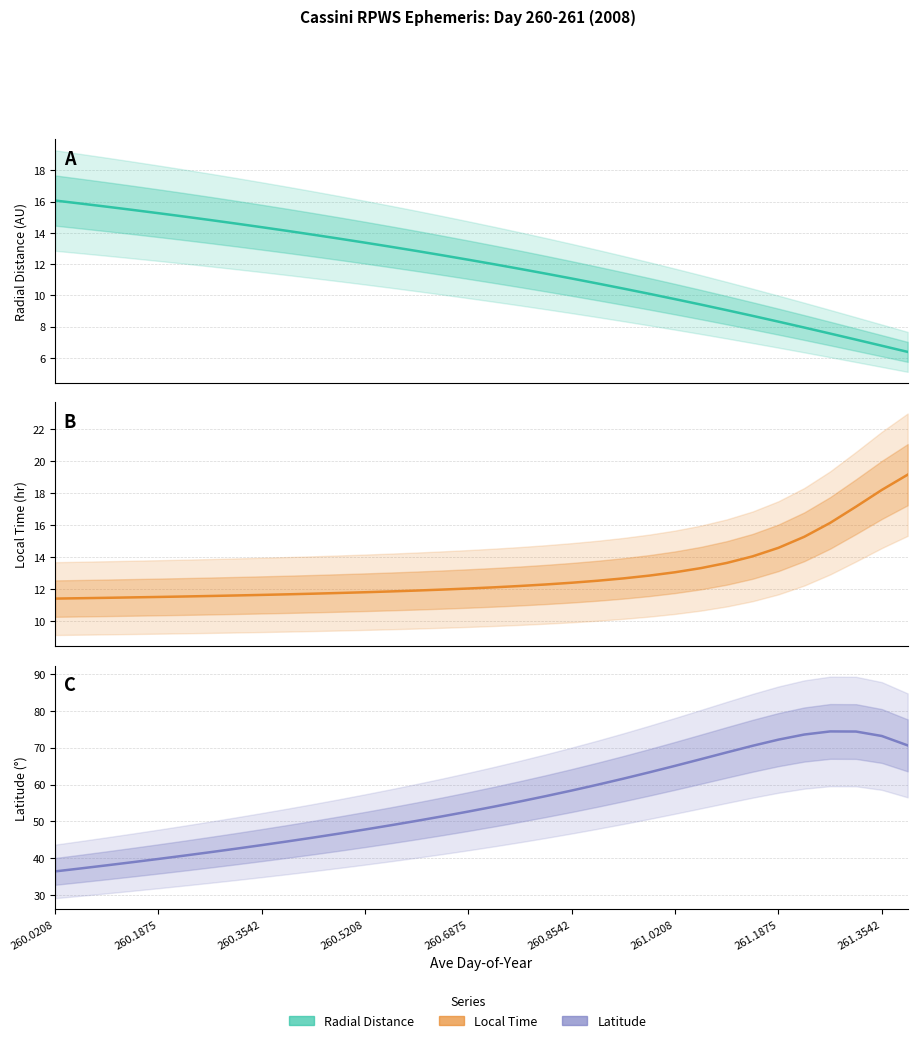

Reading right to left, extract all data points from this chart.

Radial_Distance: 6.4	6.8	7.2	7.6	7.9	8.3	8.7	9.1	9.4	9.8	10.1	10.4	10.8	11.1	11.4	11.7	12.0	12.3	12.6	12.8	13.1	13.4	13.6	13.9	14.1	14.4	14.6	14.8	15.0	15.3	15.5	15.7	15.9	16.1
Local_Time: 19.1	18.2	17.1	16.1	15.3	14.6	14.0	13.6	13.3	13.0	12.8	12.7	12.5	12.4	12.3	12.2	12.1	12.0	12.0	11.9	11.8	11.8	11.7	11.7	11.7	11.6	11.6	11.6	11.5	11.5	11.5	11.4	11.4	11.4
Latitude: 70.6	73.2	74.4	74.4	73.6	72.2	70.5	68.7	66.9	65.1	63.3	61.6	60.0	58.4	56.9	55.4	54.0	52.7	51.4	50.1	48.9	47.8	46.7	45.6	44.5	43.5	42.6	41.6	40.7	39.8	38.9	38.0	37.2	36.4